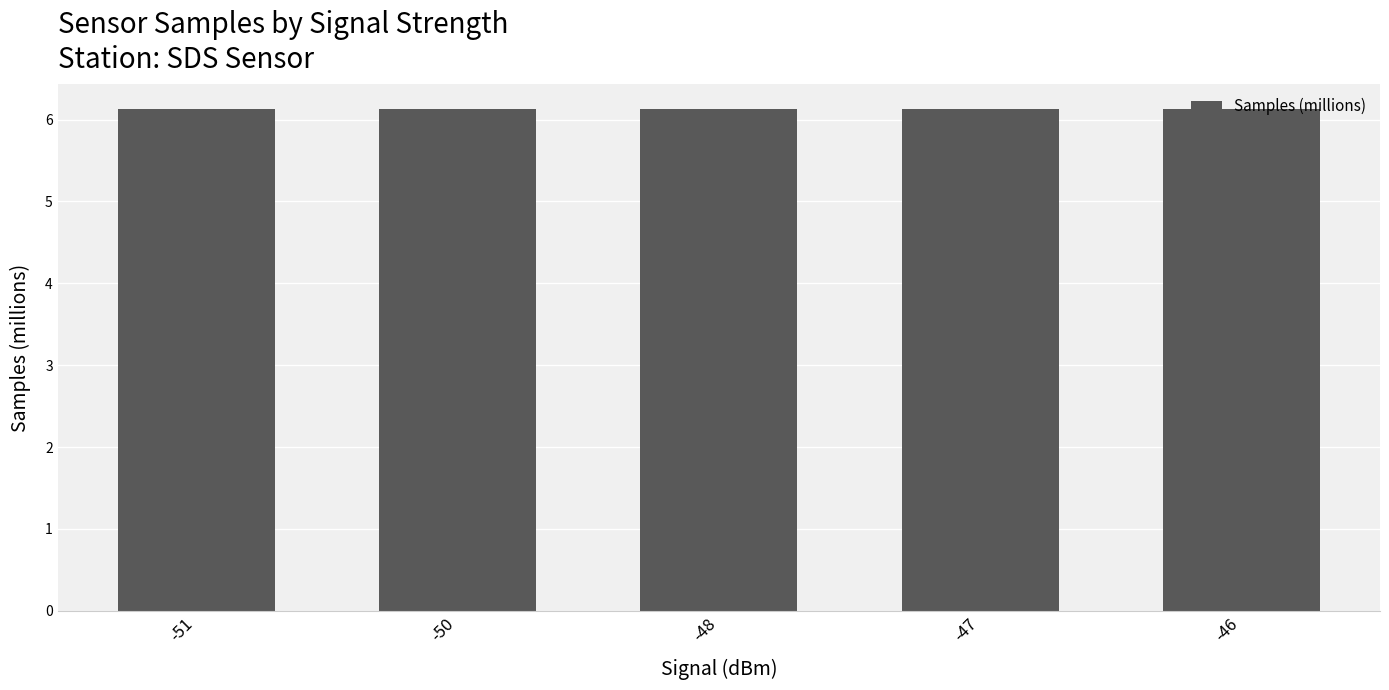

Count the number of categories in the chart.

5